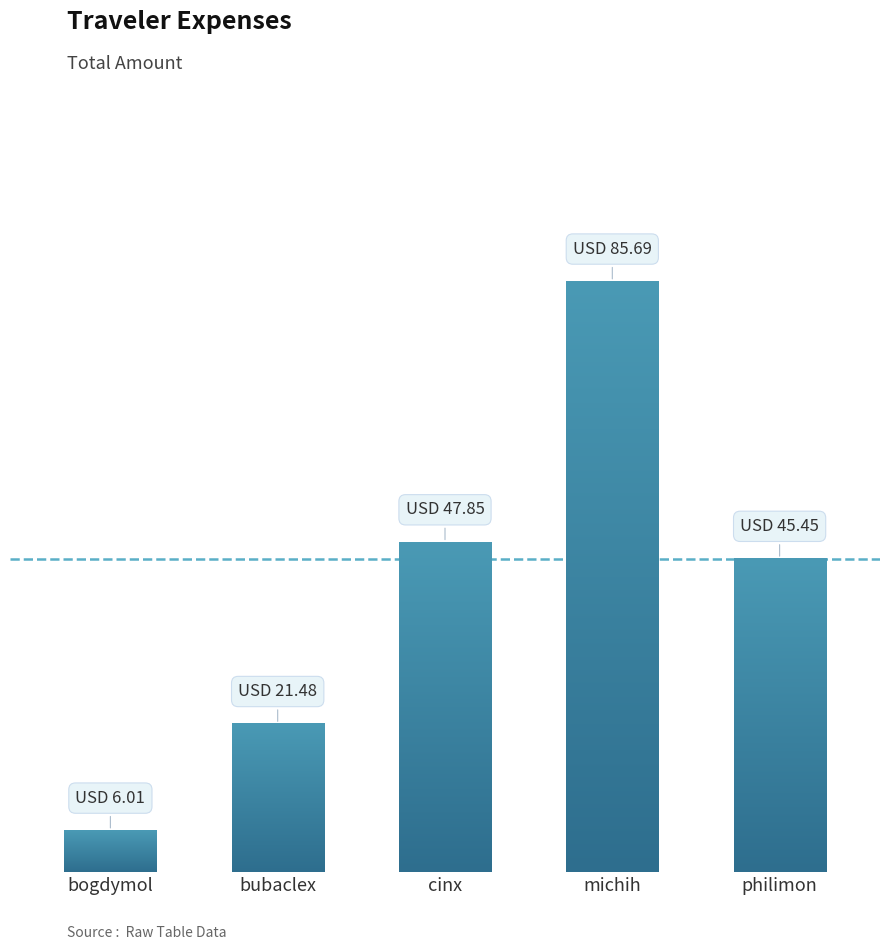

Which label corresponds to the largest value in the chart?

michih